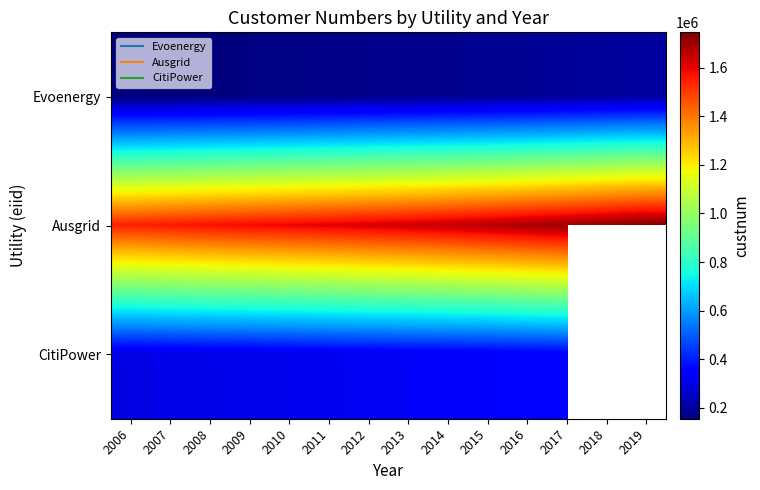

Rank the series at 2009 from highest to lowest value.

Ausgrid, CitiPower, Evoenergy